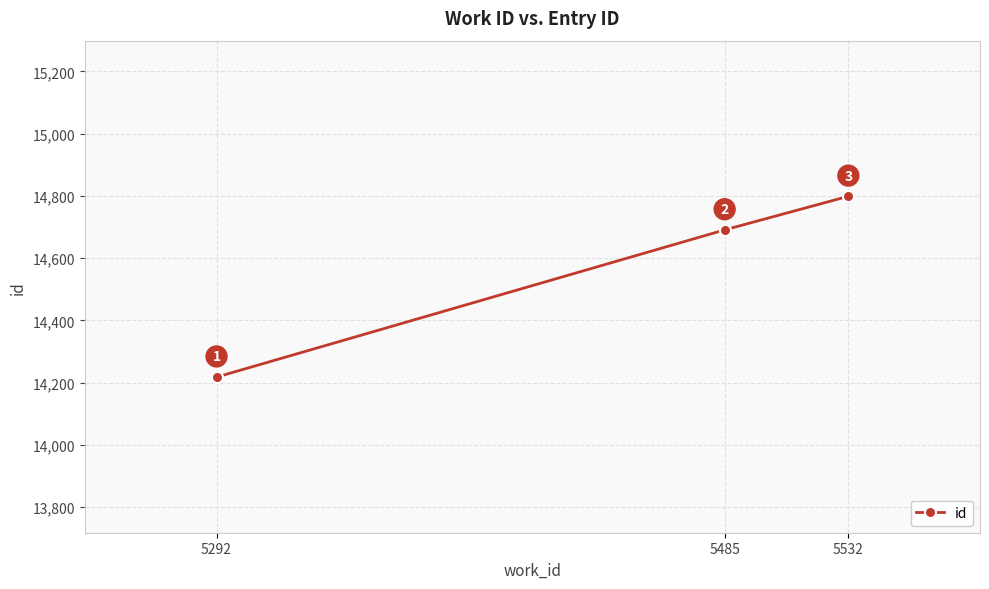

What is the value of the 2nd point from the left?

14691